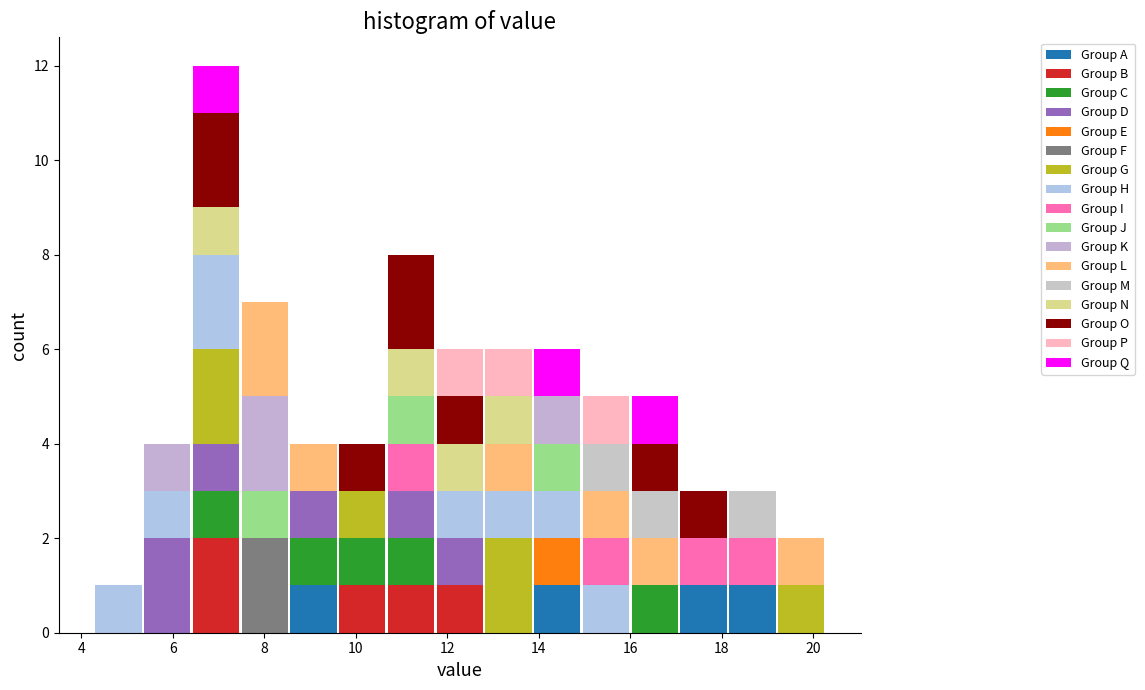

What is the total height of the stacked bar covering 19.2 to 20.2 on the x-axis? Neither the bar edges nor the heights are printed on the chart, so give them approximately, as read against the axes.

2